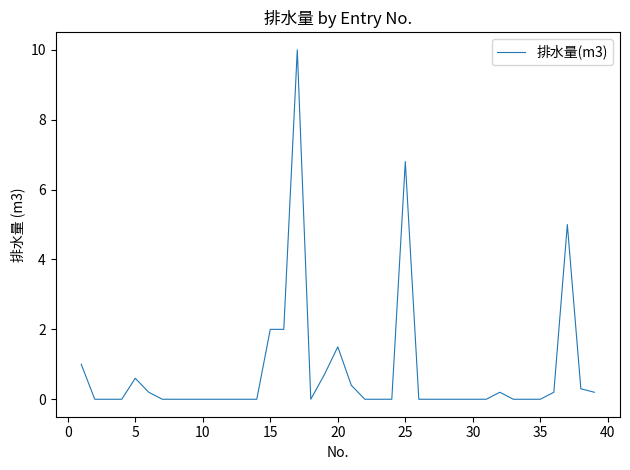

Is this an area chart (filled region under the line)?

No